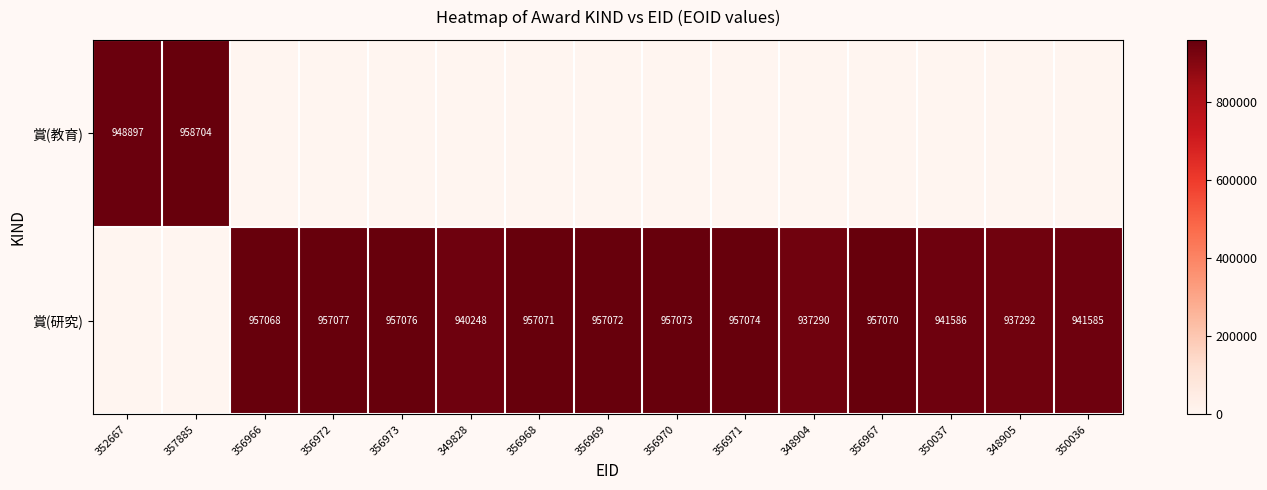

Is the value of 賞(教育) at 352667 greater than the value of 賞(研究) at 348904?

Yes